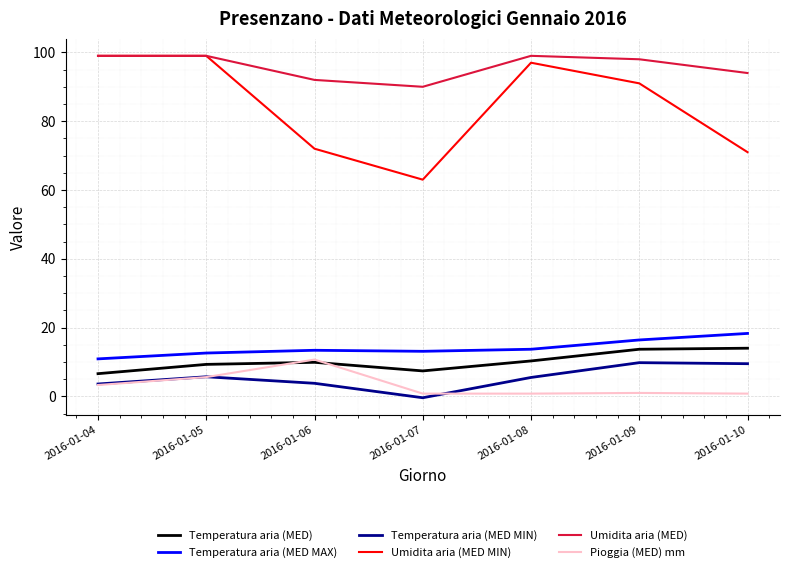

What is the highest value of the Temperatura aria (MED) series?

14.0